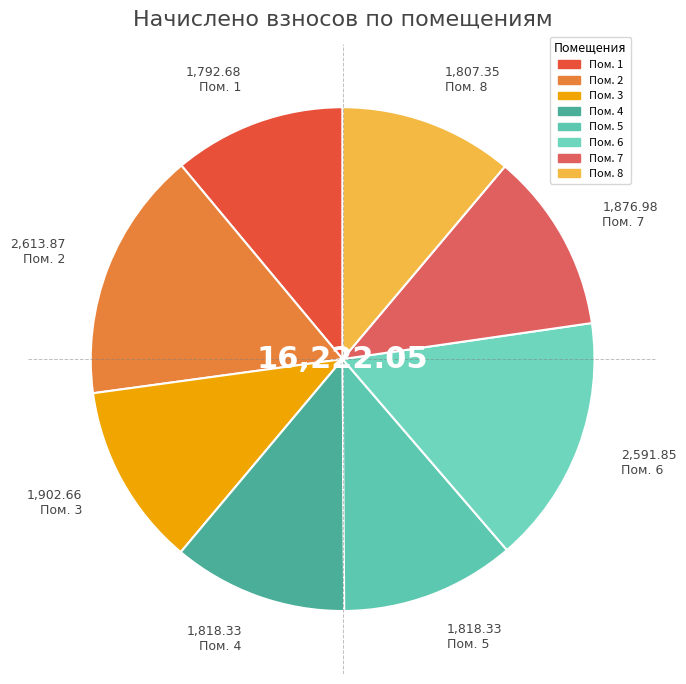

Count the number of slices in the pie.

8